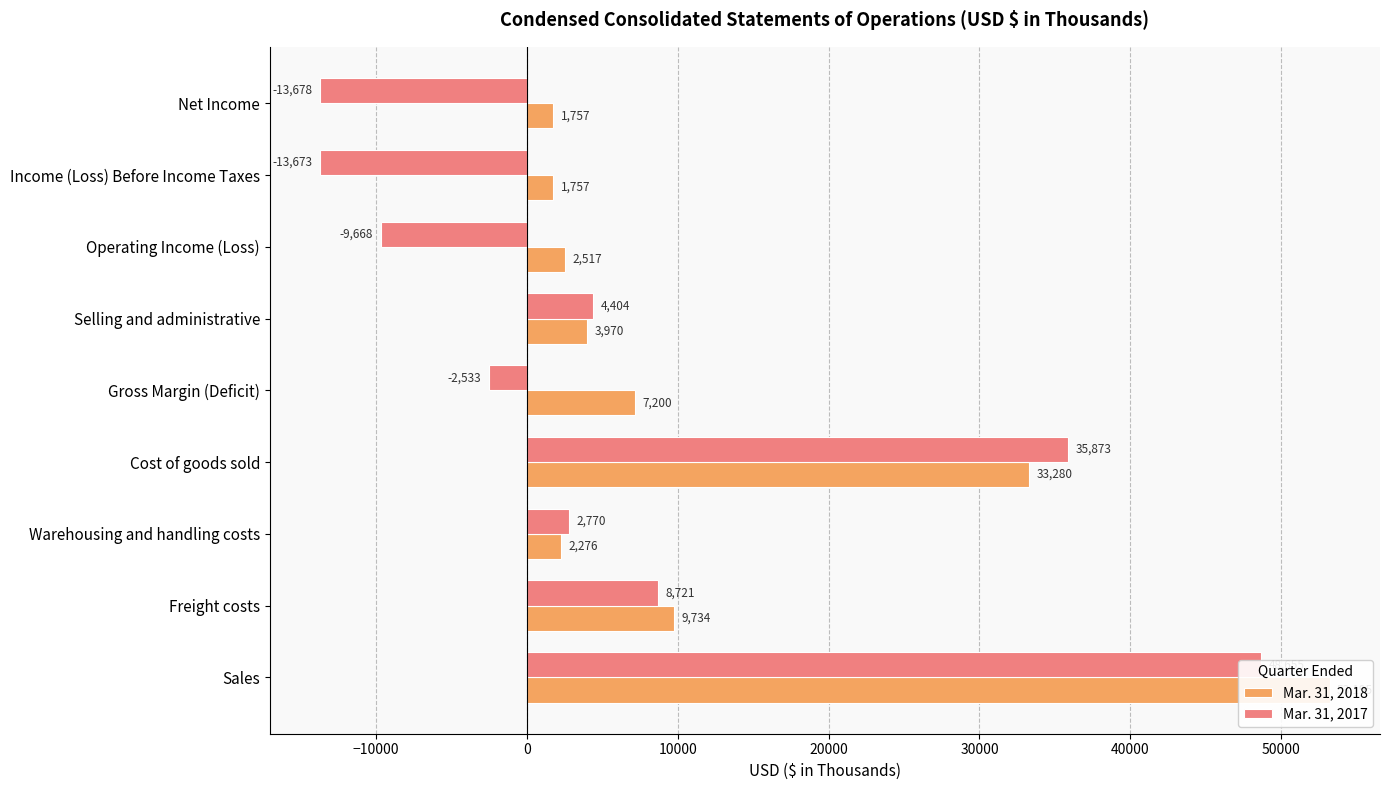

How many bars are there in each group?

2